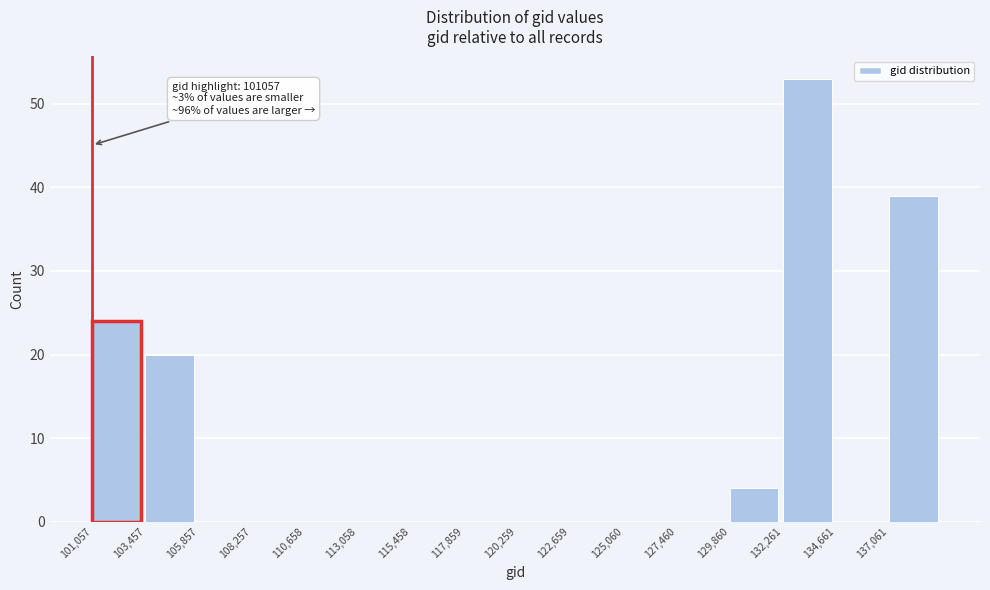

Which range on the x-axis has the tallest bar?

132500 to 134500